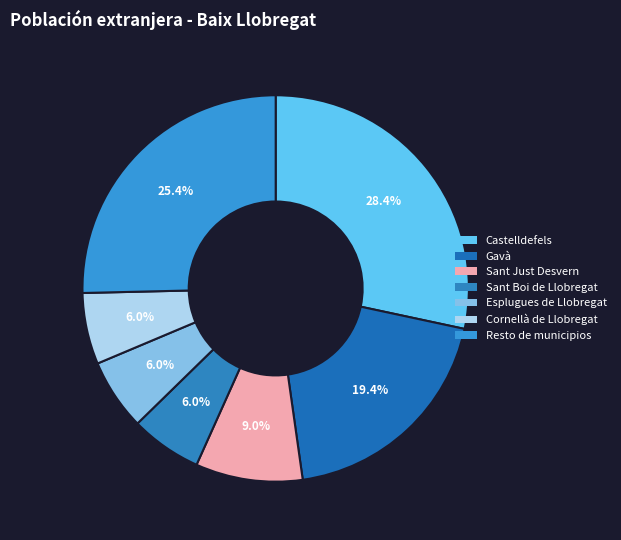

What is the largest slice in the pie chart?

Castelldefels